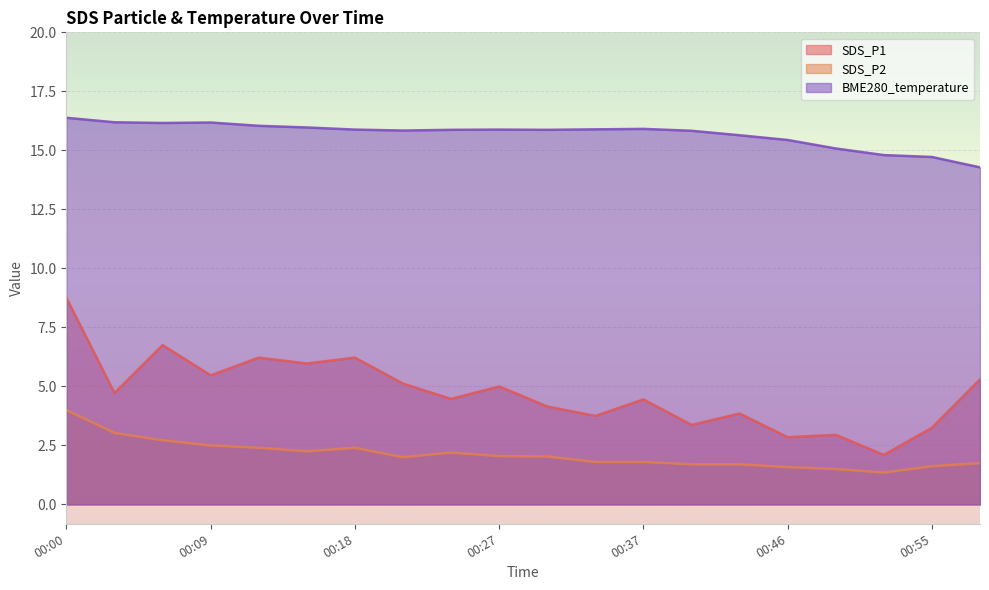

What is the smallest value displayed?

1.4